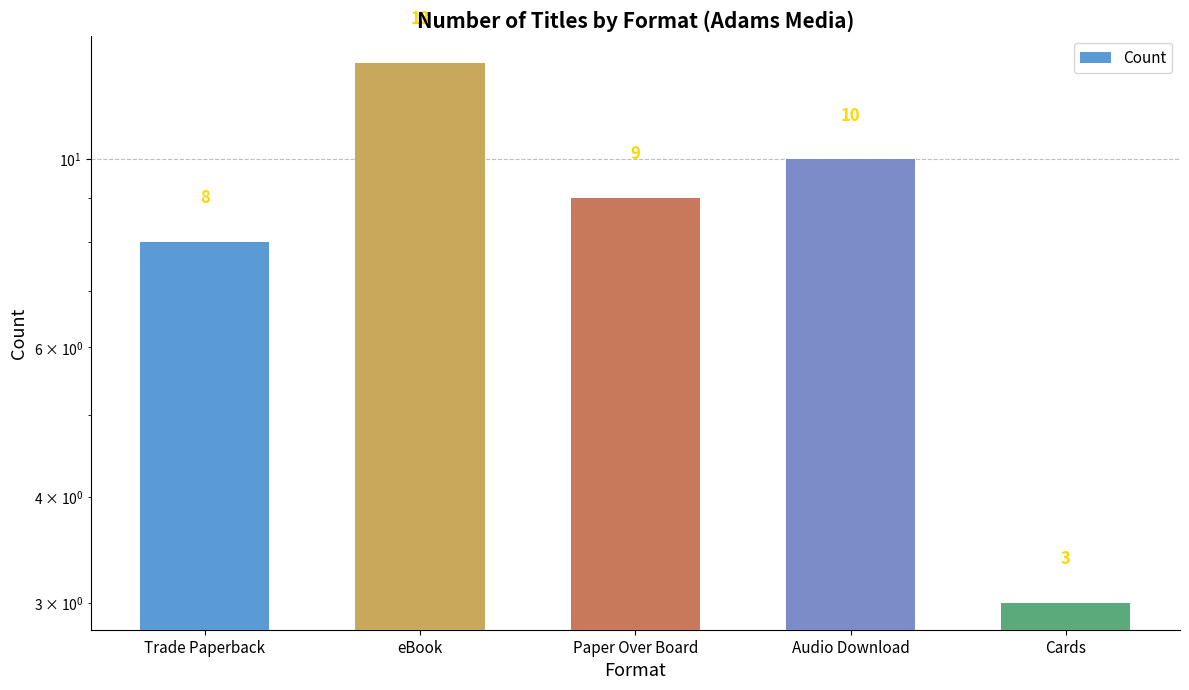

At which category does the chart reach its minimum across all series?

Cards